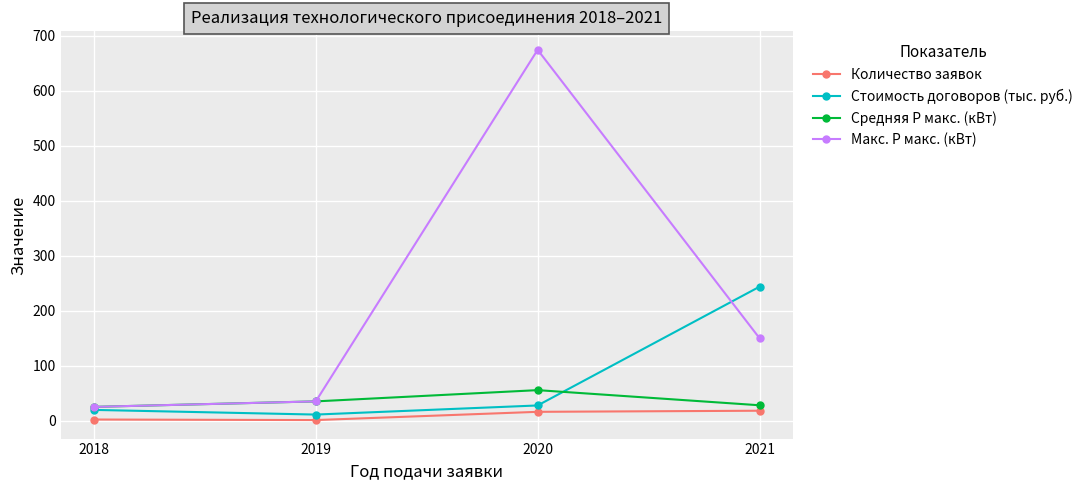

Which series changed the most between 2020 and 2021?

Макс. Р макс. (кВт)